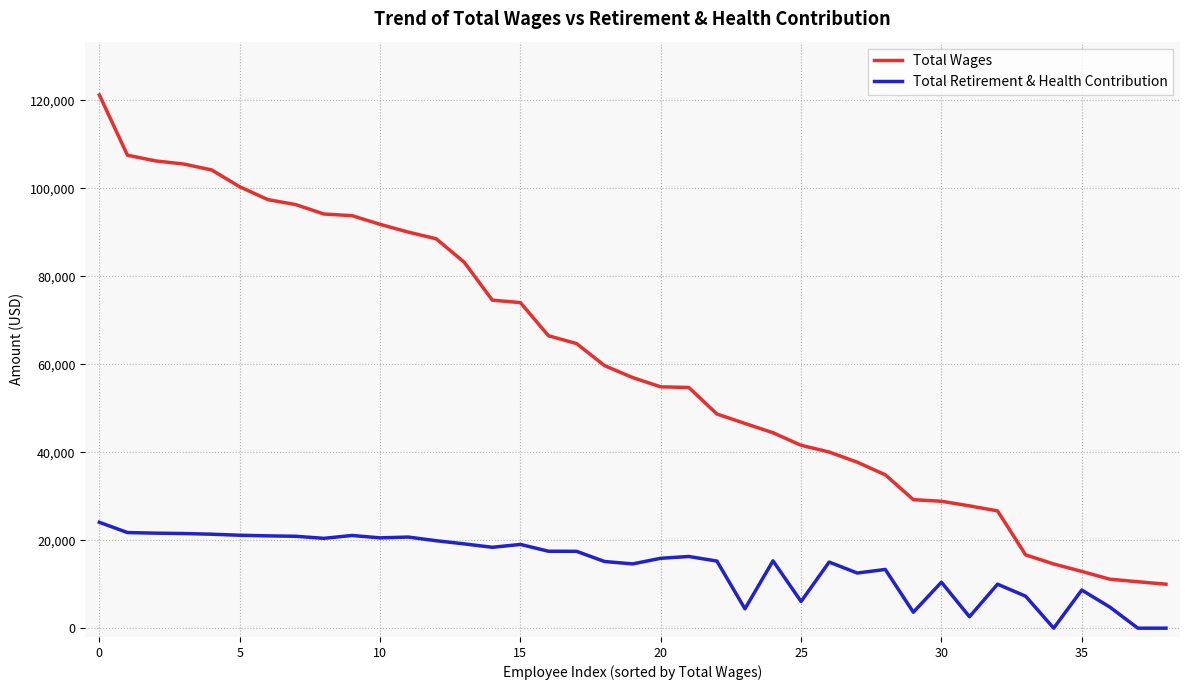

What is the highest value of the Total Retirement & Health Contribution series?

24067